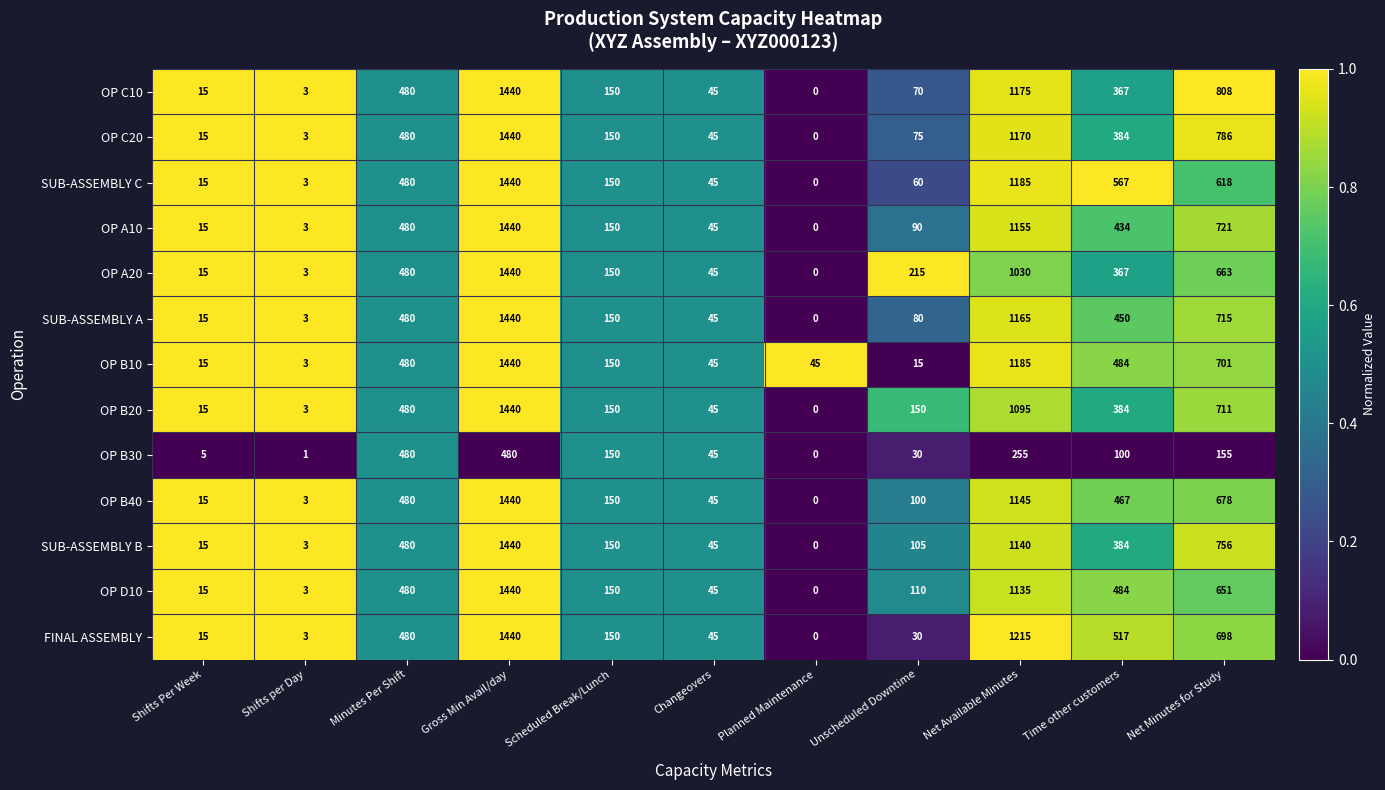

At which label is OP A20 closest to 720?

Net Minutes for Study